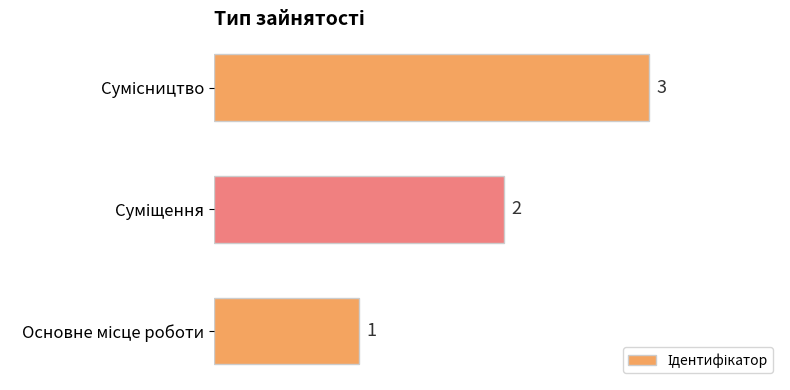

What is the difference between the second highest and minimum values?

1